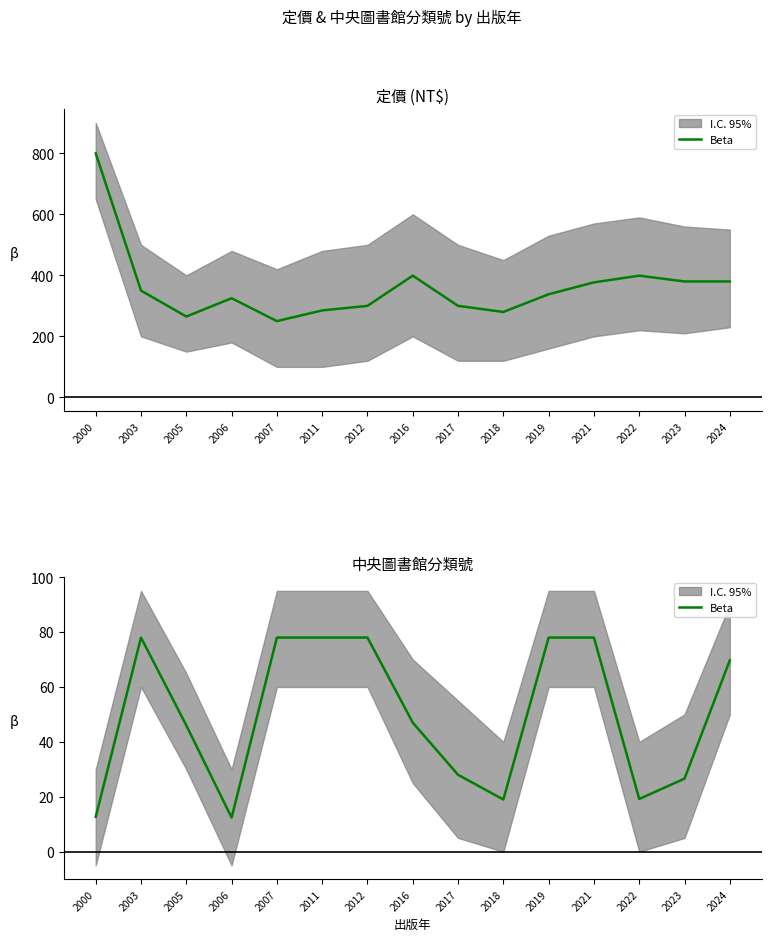

Reading right to left, extract all data points from this chart.

69.7	26.6	19.2	78.0	78.0	19.0	28.0	47.0	78.0	78.0	78.0	12.4	46.0	78.0	12.7